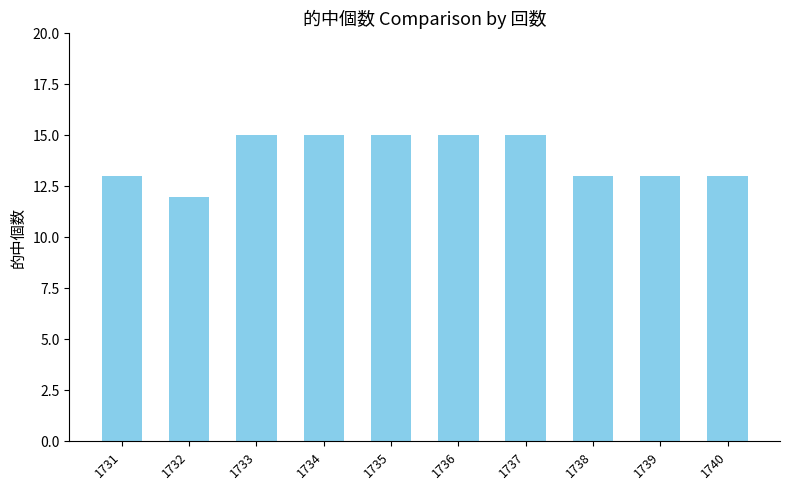

The value at 1737 is 22. True or false?

False